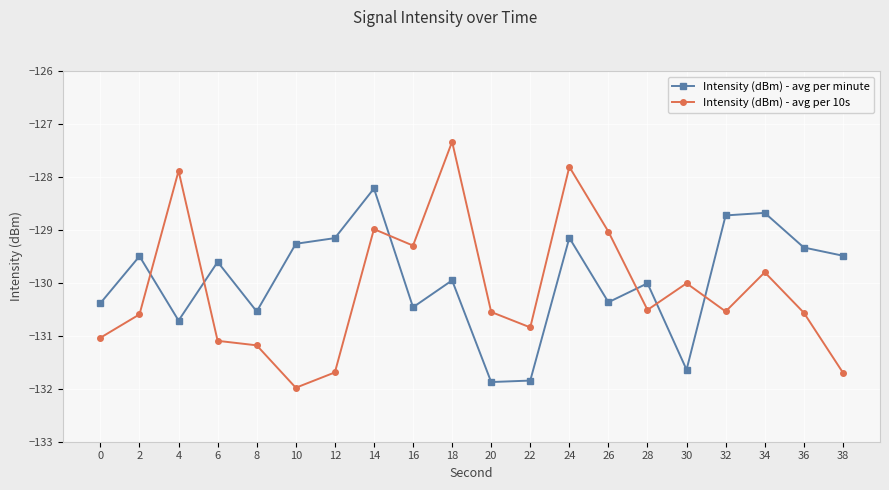

How many lines are shown in the chart?

2